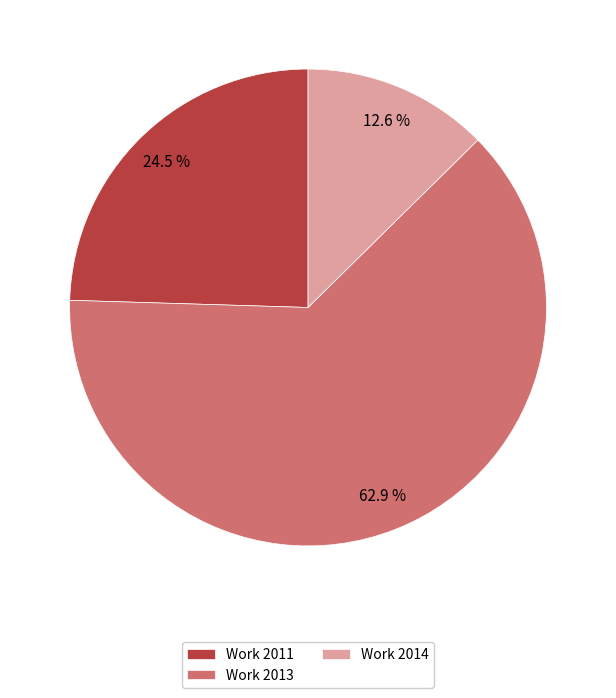

What is the total percentage of Work 2014 and Work 2011?

37.1%